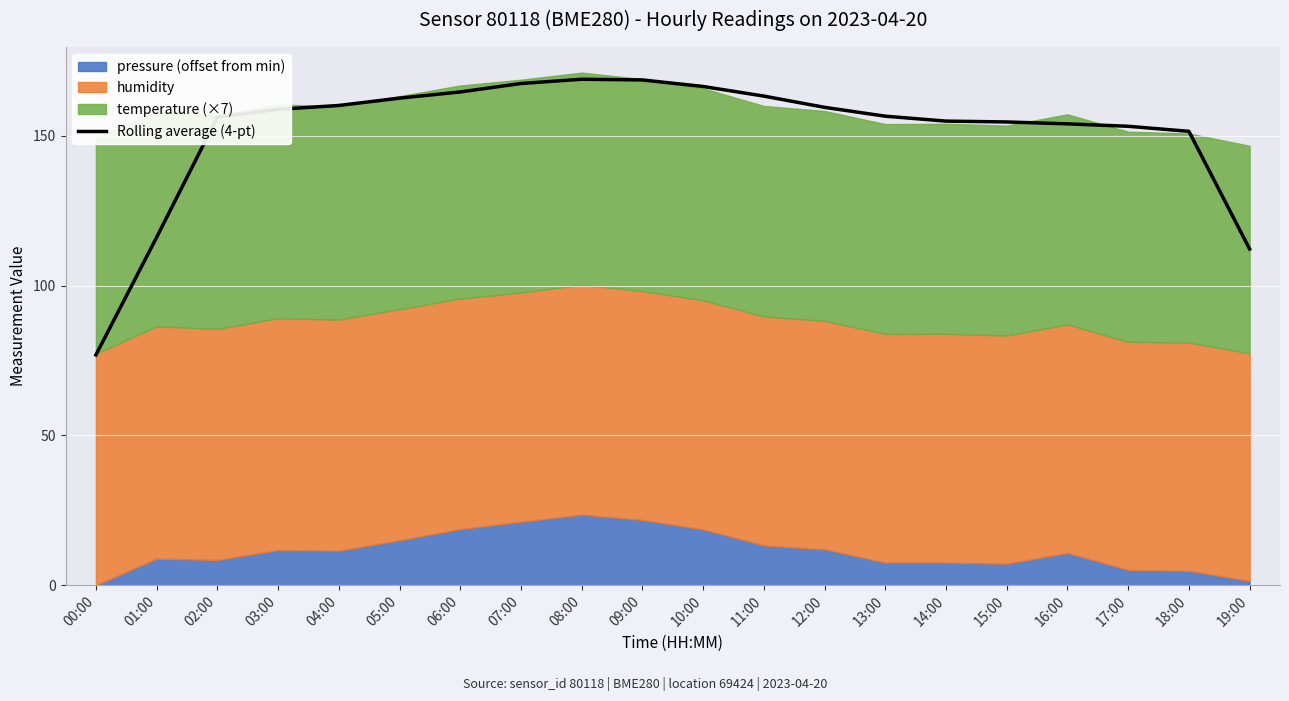

At which category does the chart reach its minimum across all series?

00:00